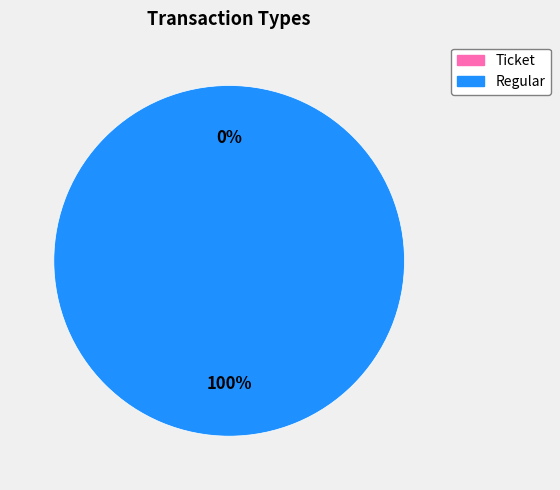

Is the sum of Regular and Ticket greater than half?

Yes